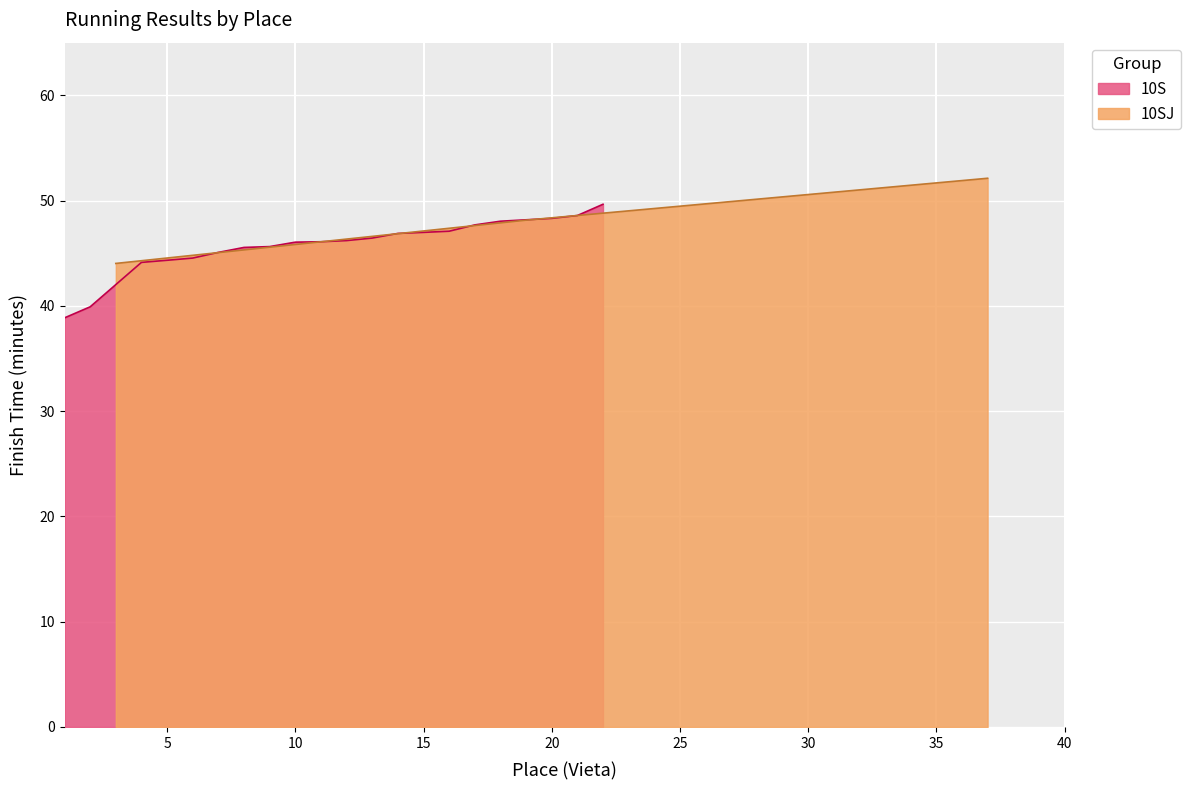

What is the average value?

48.1